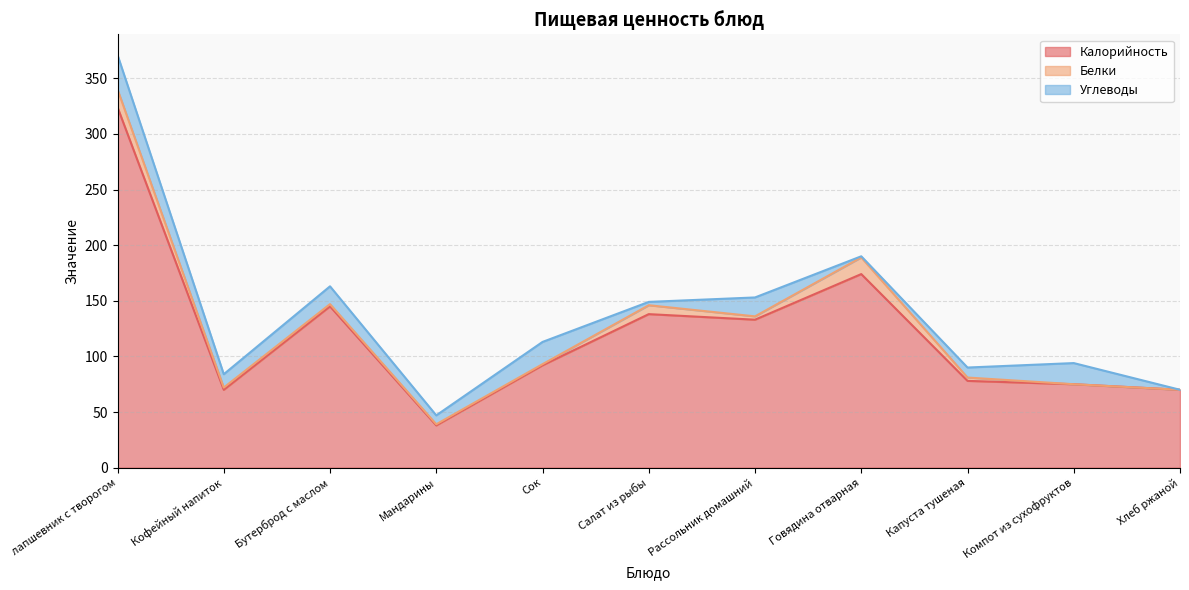

What are all the series names shown in the legend?

Калорийность, Белки, Углеводы